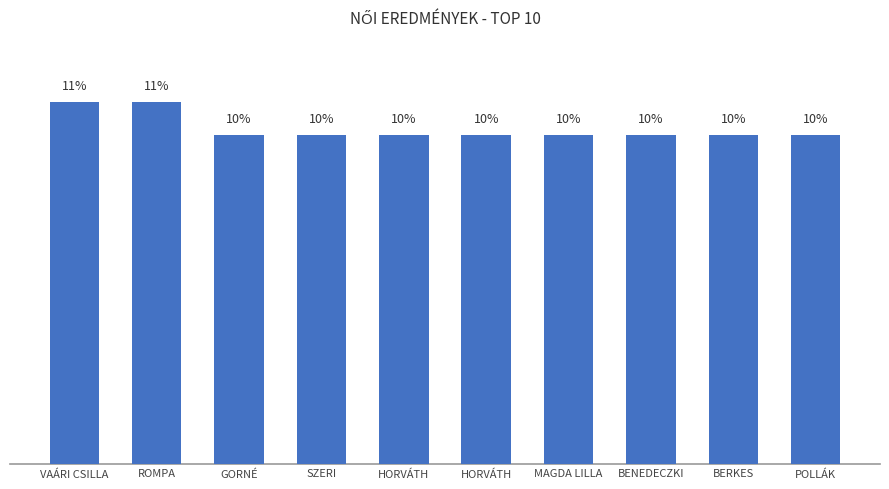

At which category does the chart reach its peak across all series?

VAÁRI CSILLA